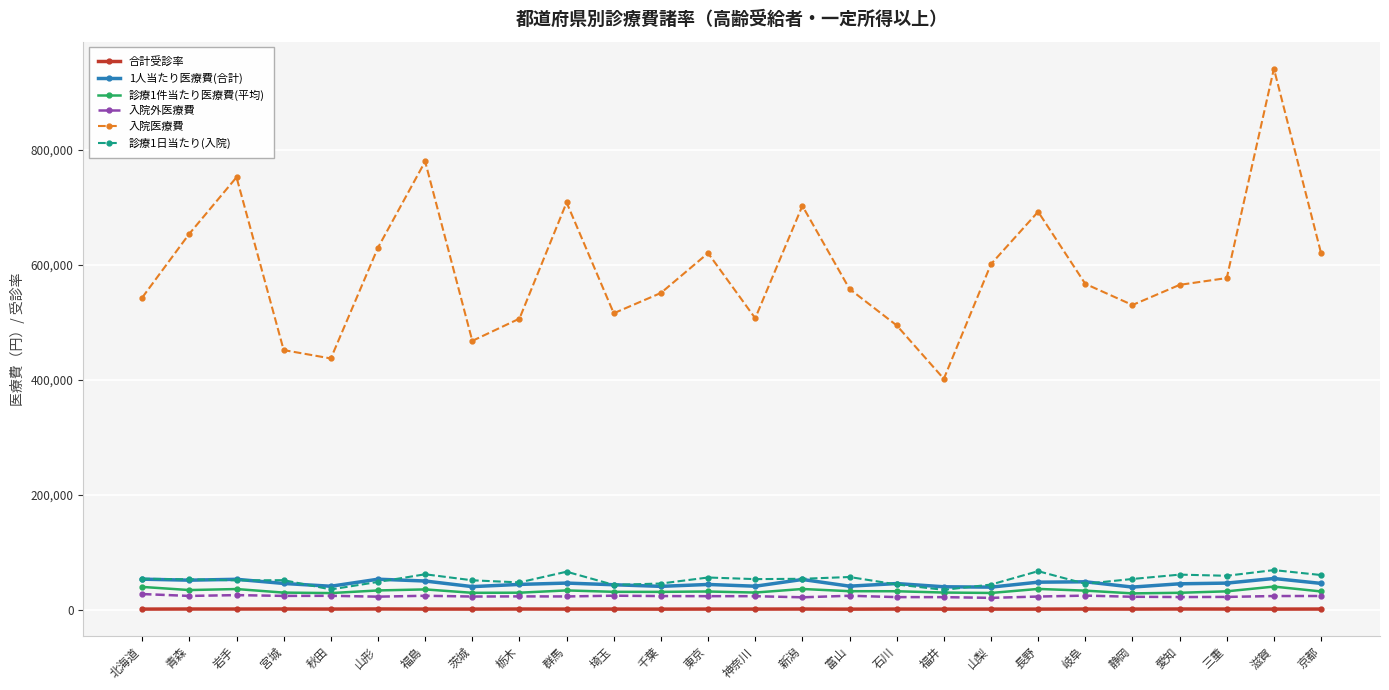

How many data points in 入院医療費 are less than 566750?

13